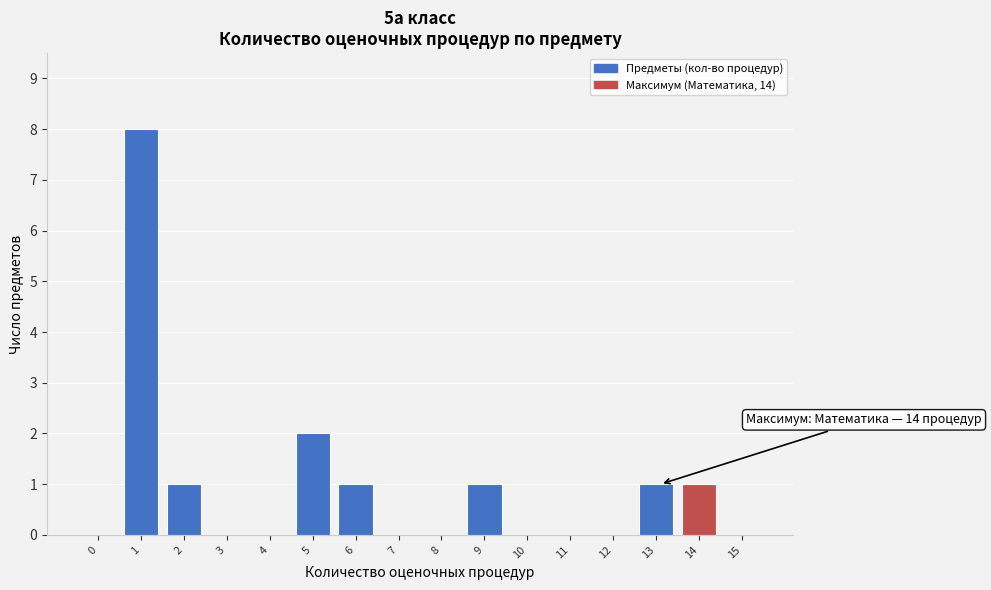

Reading left to right, extract all data points from this chart.

0=0	1=8	2=1	3=0	4=0	5=2	6=1	7=0	8=0	9=1	10=0	11=0	12=0	13=1	14=1	15=0